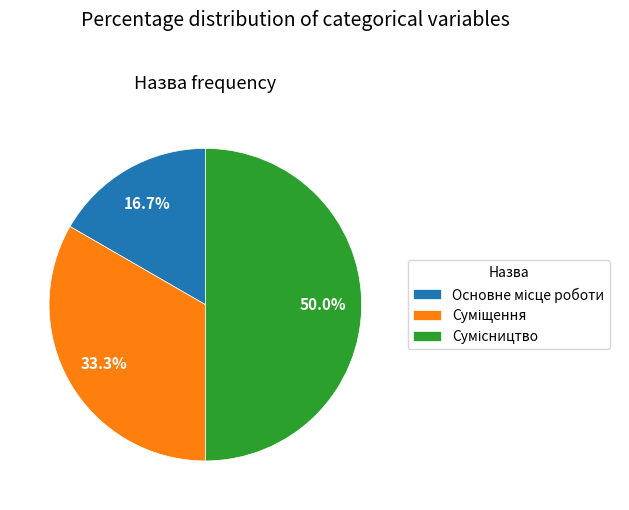

Rank the categories by value from lowest to highest.

Основне місце роботи, Суміщення, Сумісництво